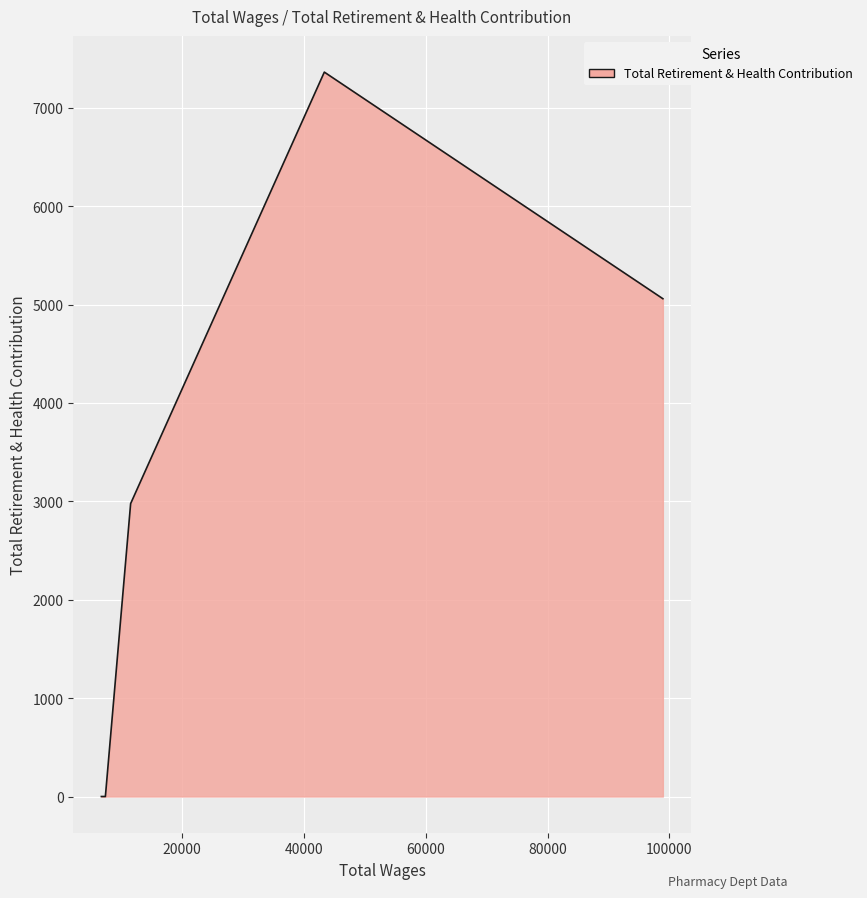

Does the chart display data point markers on the line(s)?

No